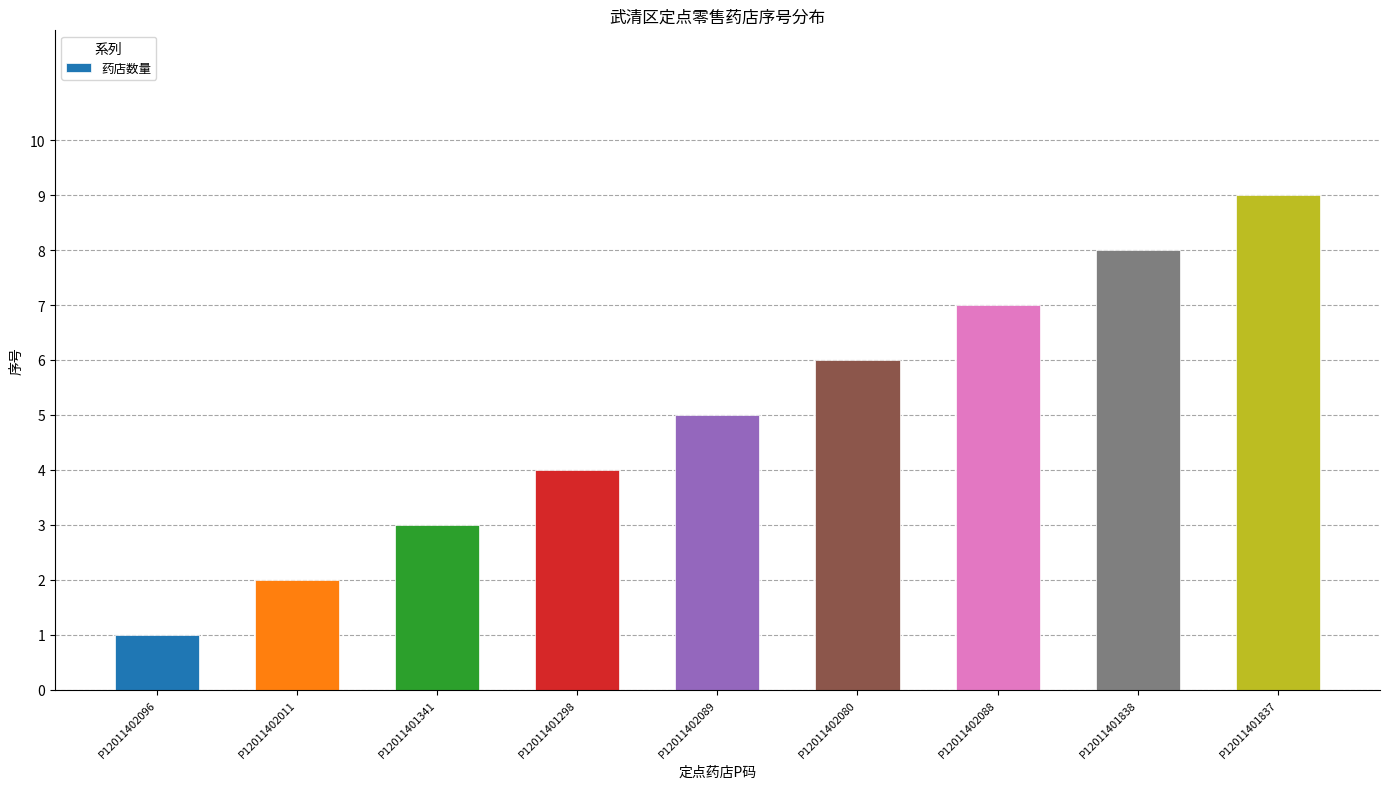

Reading left to right, transcribe all the data shown in this chart.

1	2	3	4	5	6	7	8	9